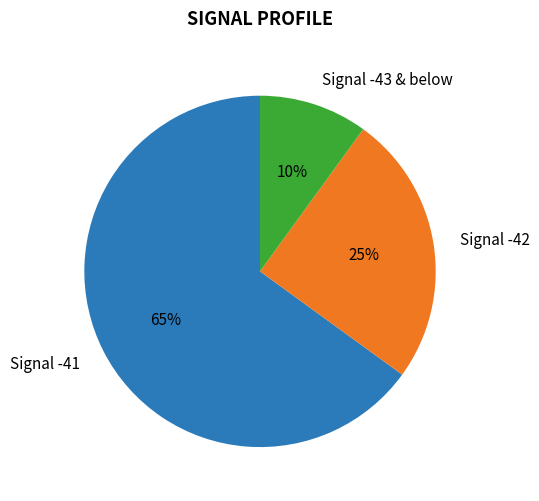

Which slice is the smallest?

Signal -43 & below